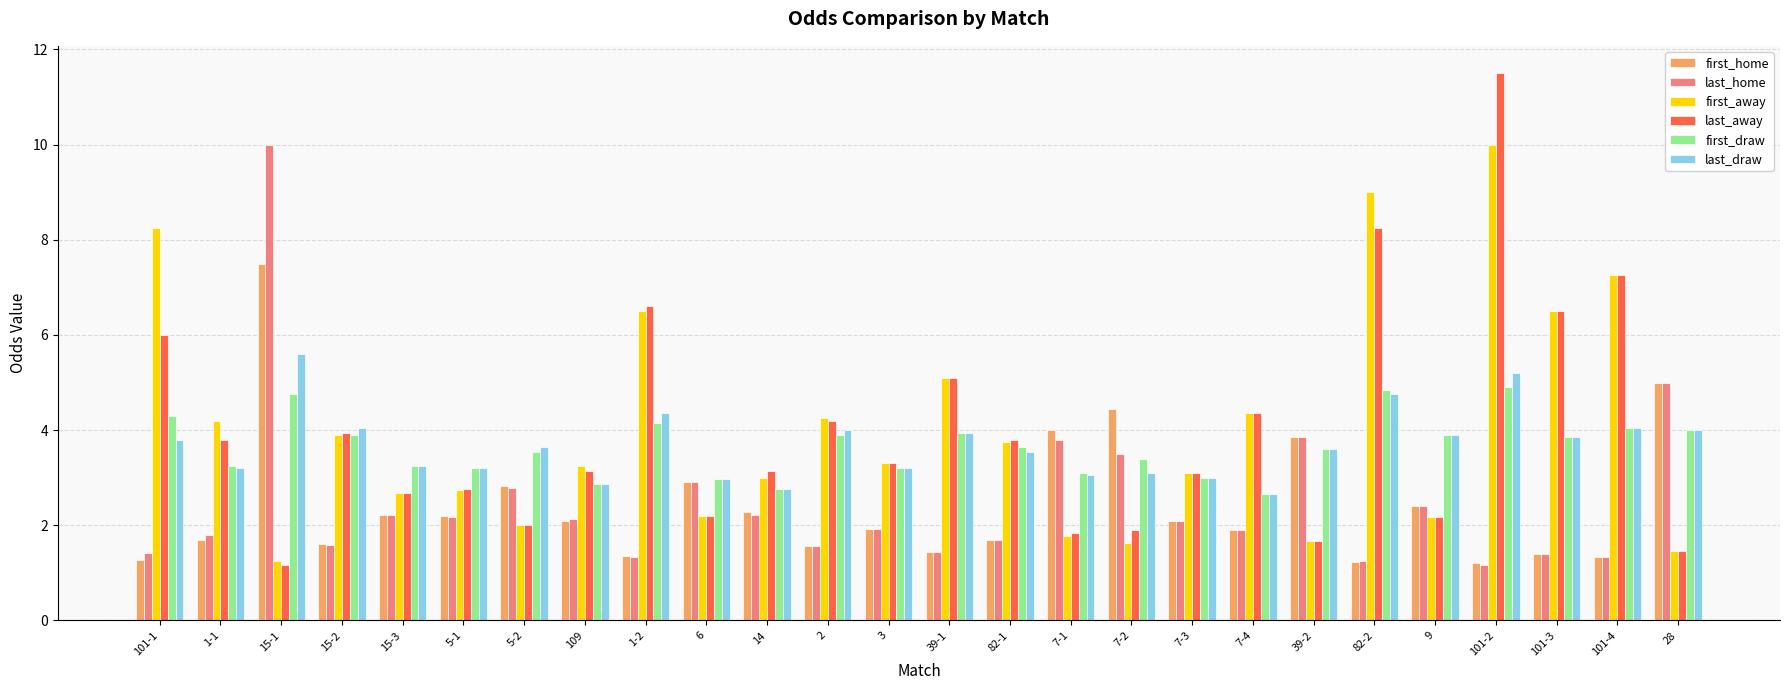

Is the value of last_away at 1-2 greater than the value of last_draw at 7-4?

Yes